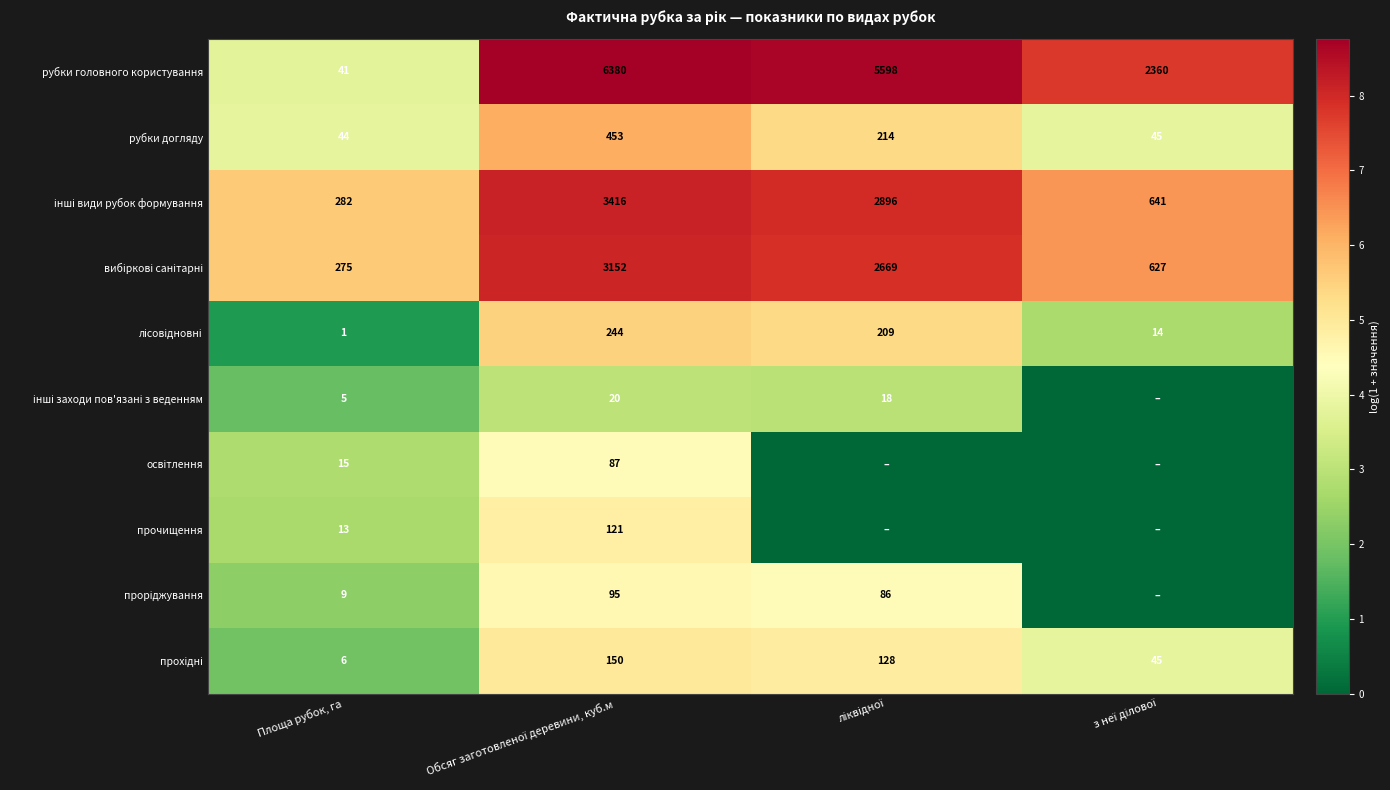

What is the spread (max minus min) of values at Площа рубок, га?

281